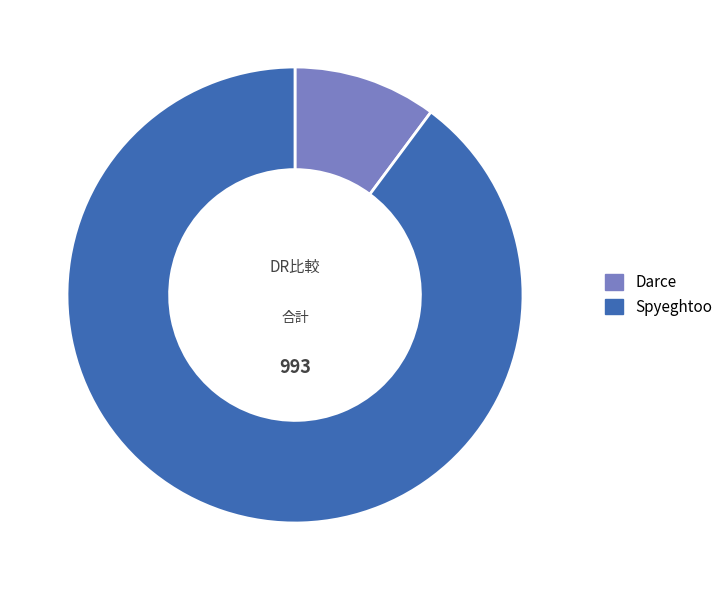

Count the number of slices in the pie.

2